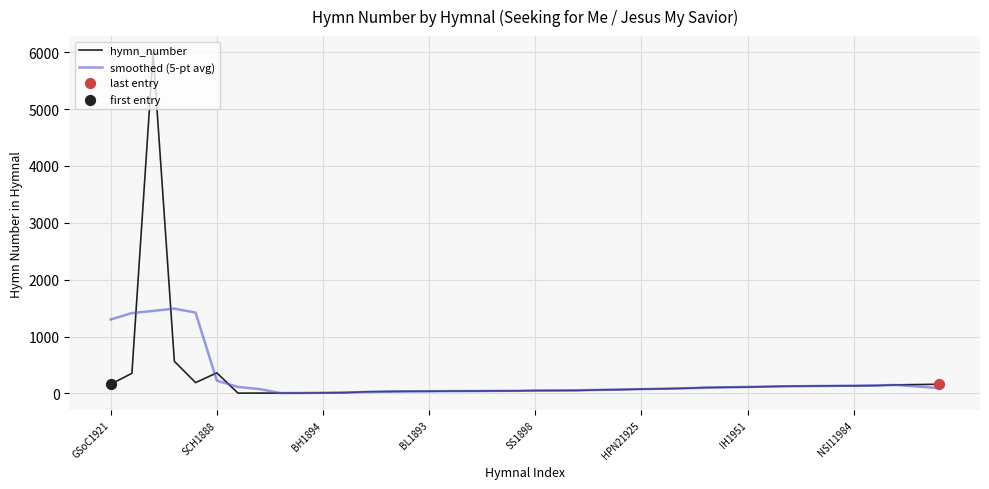

Rank the series by their maximum value, from highest to lowest.

hymn_number, smoothed (5-pt avg)